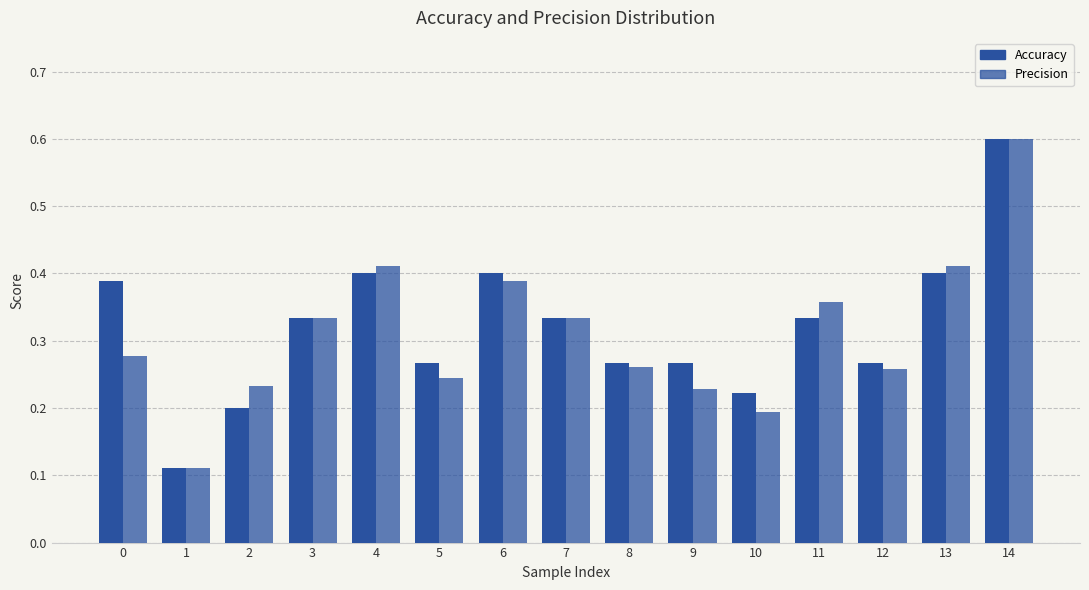

How many Precision values are between 0 and 1?

15